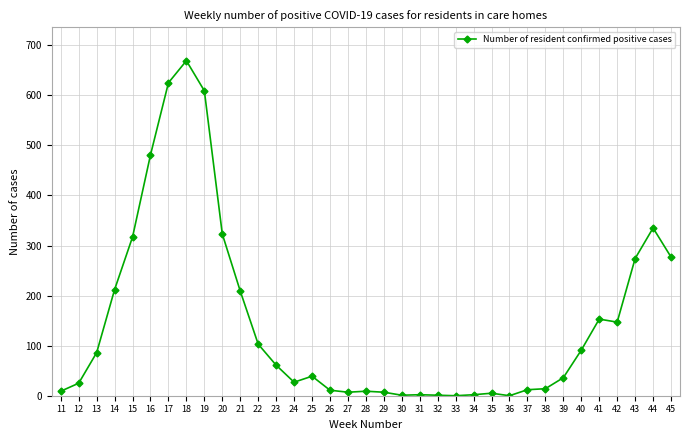

True or false: the data has more than 0 interior local peaks.

True